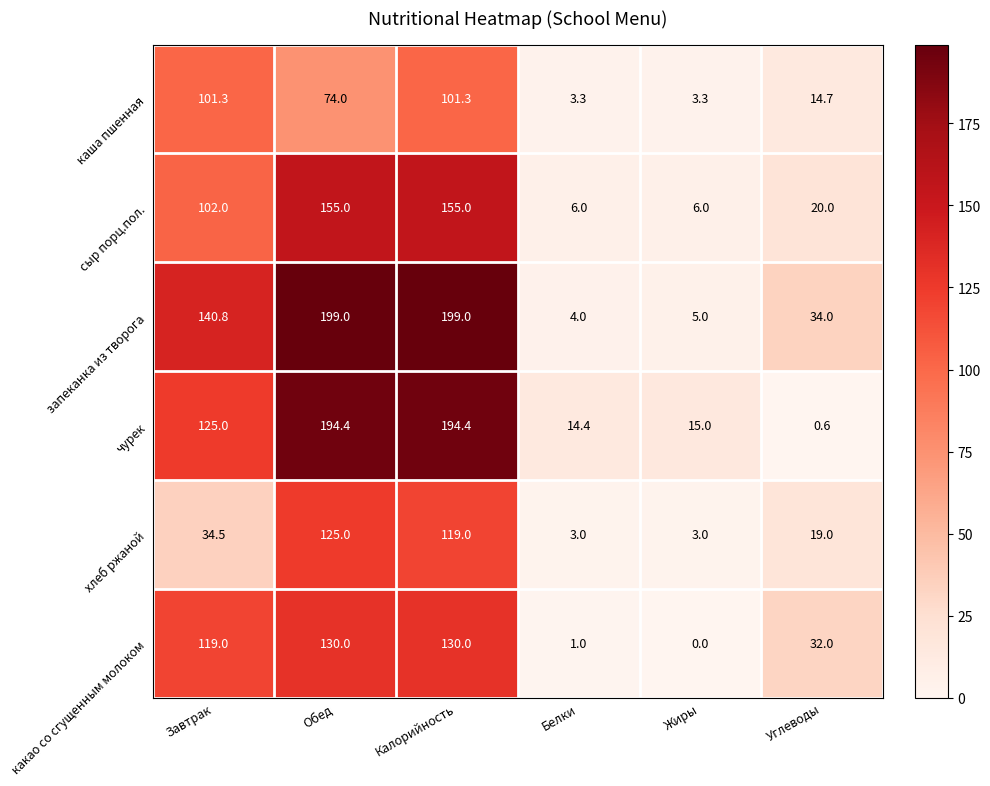

What is the highest value of the запеканка из творога series?

199.0